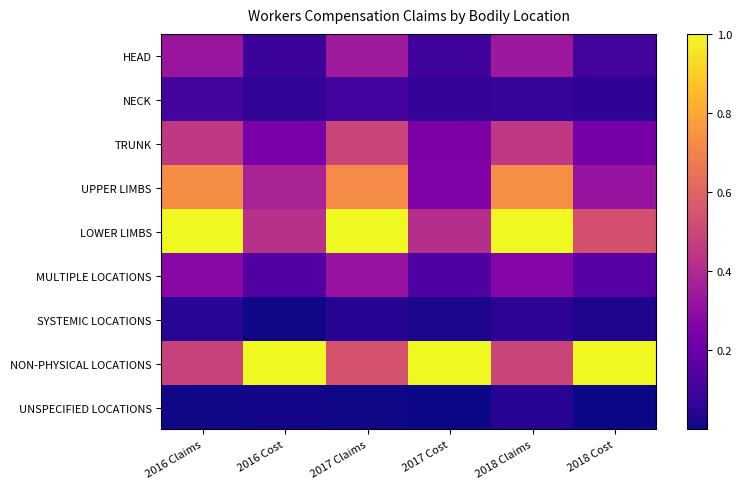

Between 2018 Cost and 2017 Claims, which is larger?

2017 Claims